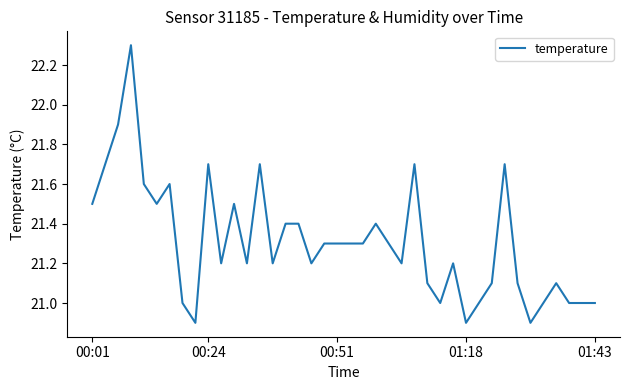

Count the number of data series in this chart.

1